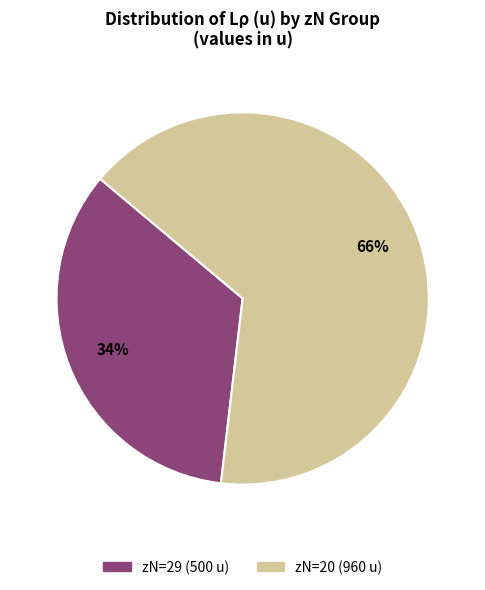

Does any single category account for the majority?

Yes